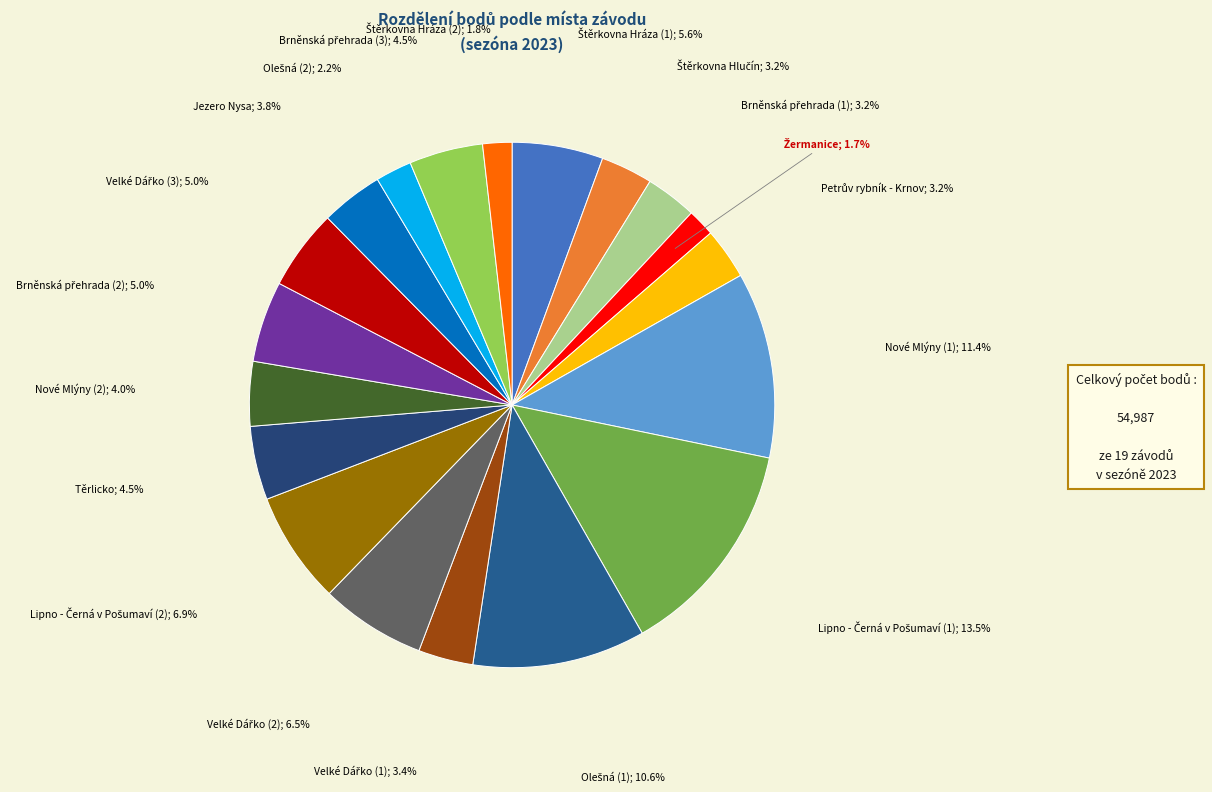

How many slices are in this pie chart?

19